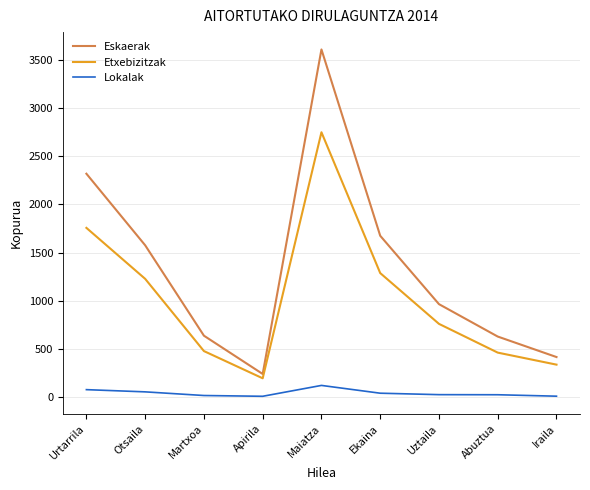

Is it true that Eskaerak equals 2723 at Otsaila?

False